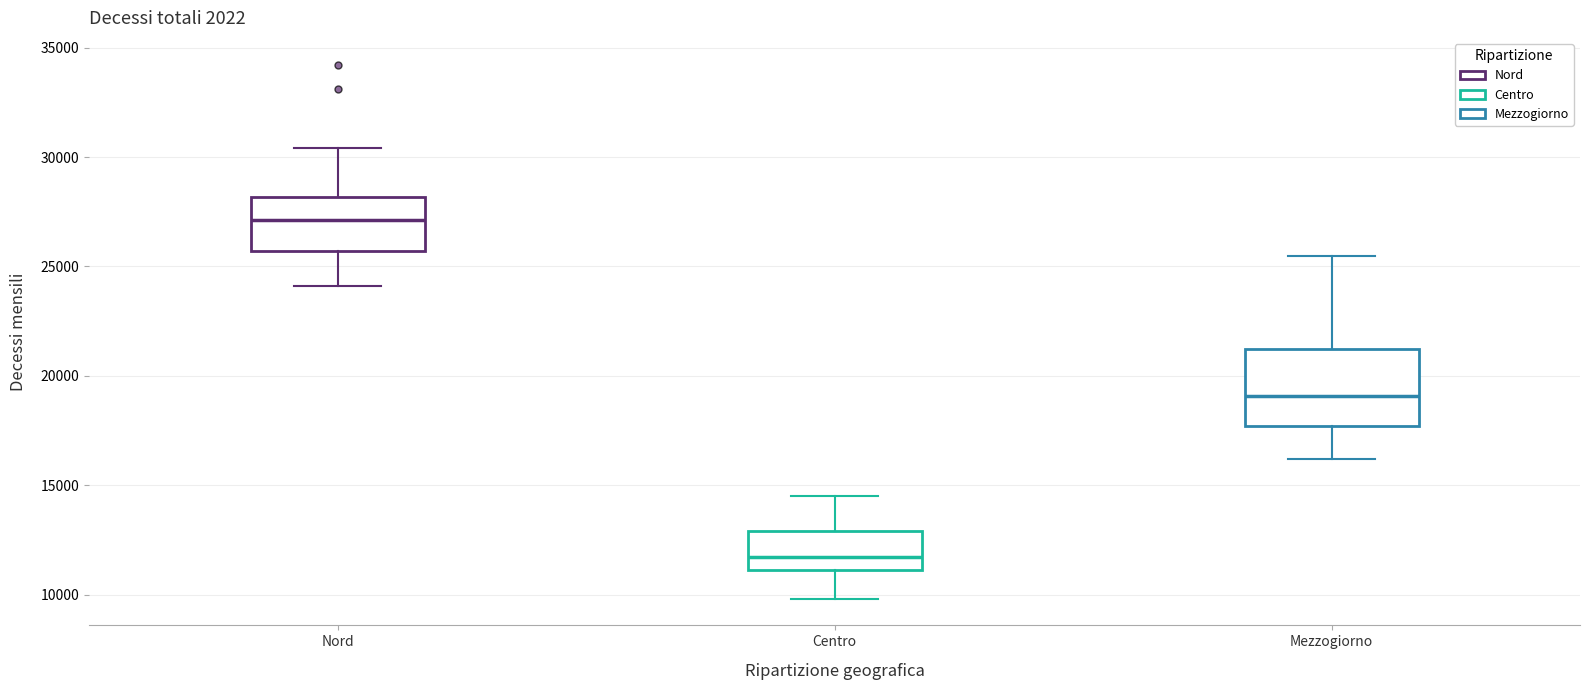

Reading left to right, transcribe this box plot: for each box, give where its median line is, the range the box spans, and where its two whiskers end, as read against the y-axis. The values are not printed on the chart, so give them approximately, as read against the axis.

Nord: median 27000, box 25500 to 28000, whiskers 24000 to 30500
Centro: median 11500, box 11000 to 13000, whiskers 10000 to 14500
Mezzogiorno: median 19000, box 17500 to 21000, whiskers 16000 to 25500